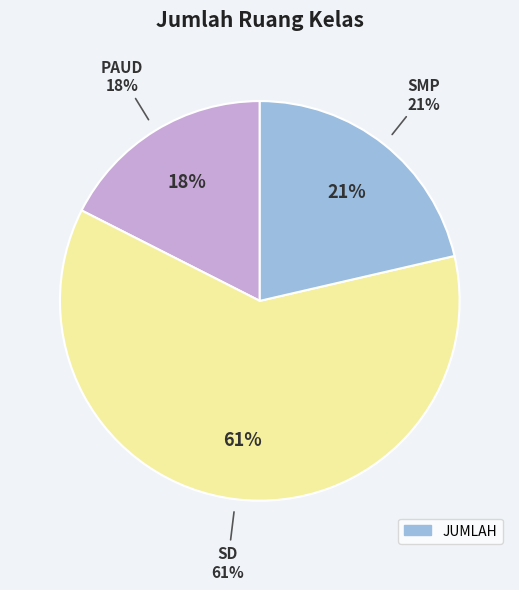

Is the sum of SMP and PAUD greater than half?

No